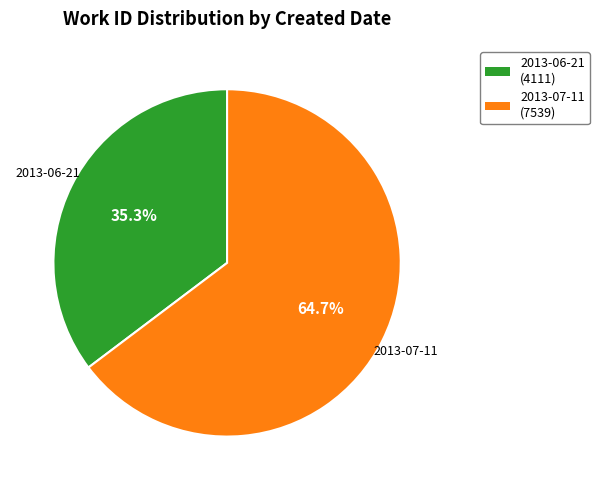

What portion of the pie excludes 2013-06-21?

64.7%